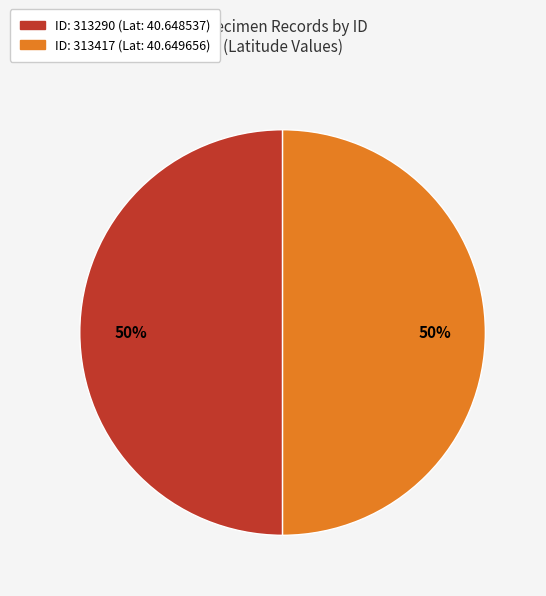

To the nearest percent, what is the average slice percentage?

50%